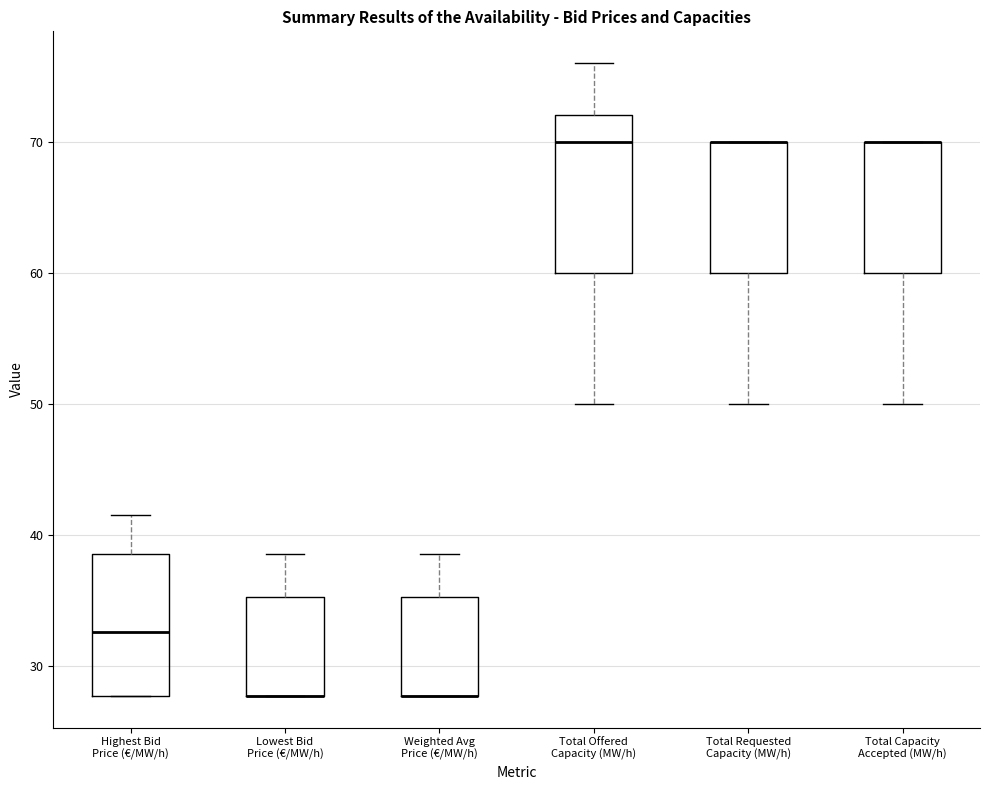

Where is the upper edge of the box for Total Capacity Accepted (MW/h) on the y-axis? The values are not printed on the chart, so give them approximately, as read against the axis.

70